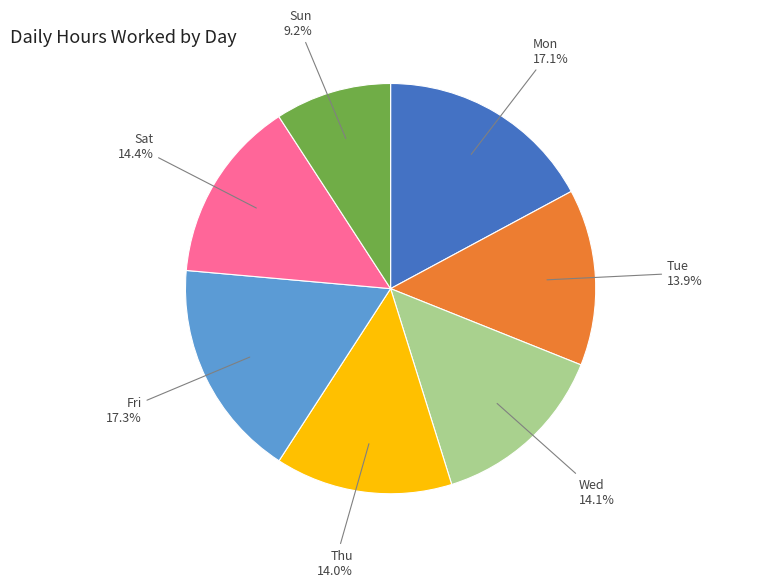

Is there any slice that represents more than half of the pie?

No